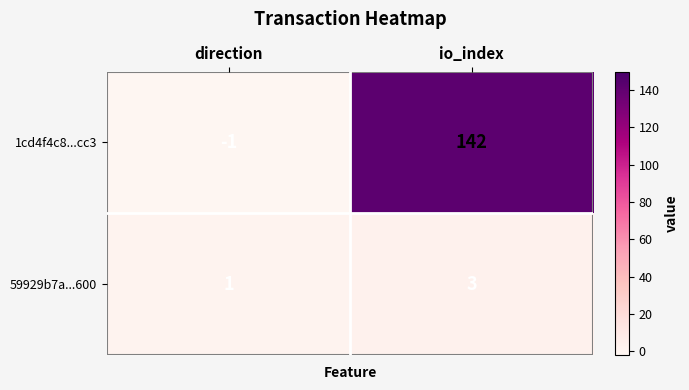

Which series changed the most between direction and io_index?

1cd4f4c8...cc3